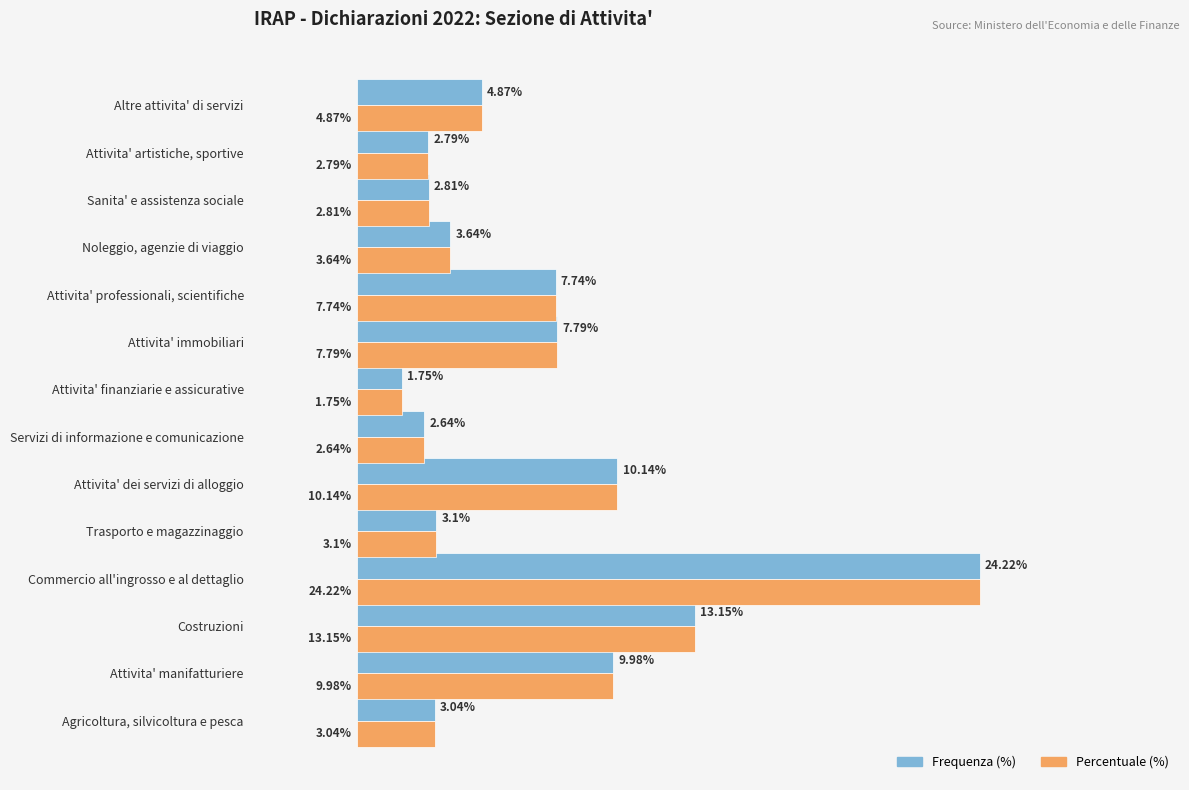

Is the value of Percentuale (%) at Agricoltura, silvicoltura e pesca greater than the value of Frequenza (%) at Attivita' manifatturiere?

No